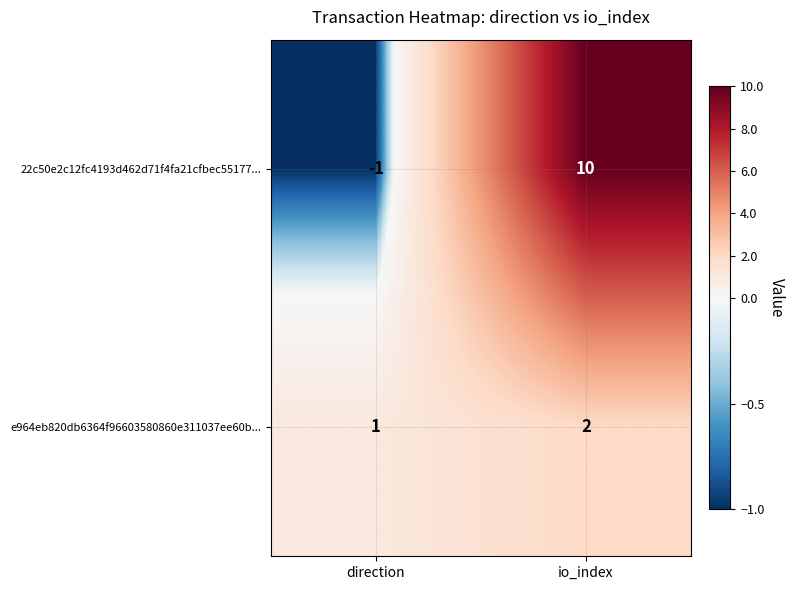

Where is e964eb820db6364f96603580860e311037ee60b... nearest to the value 1?

direction